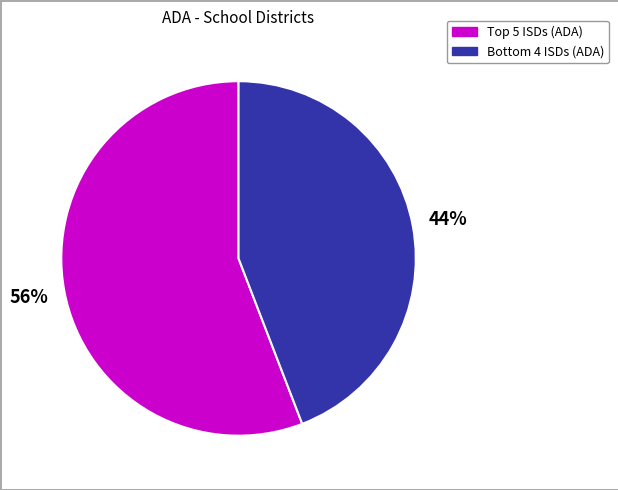

To the nearest percent, what is the average slice percentage?

50%